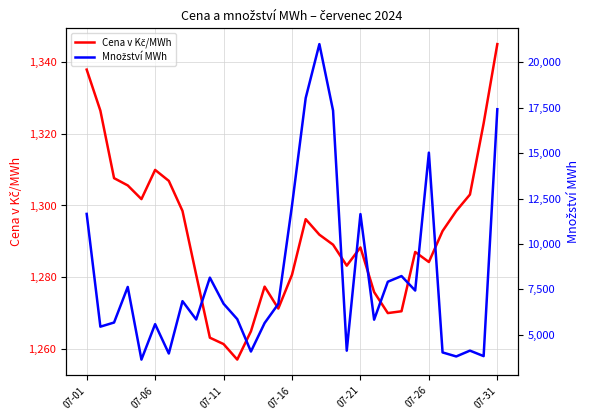

At how many categories does at least one series exceed 14559?

5